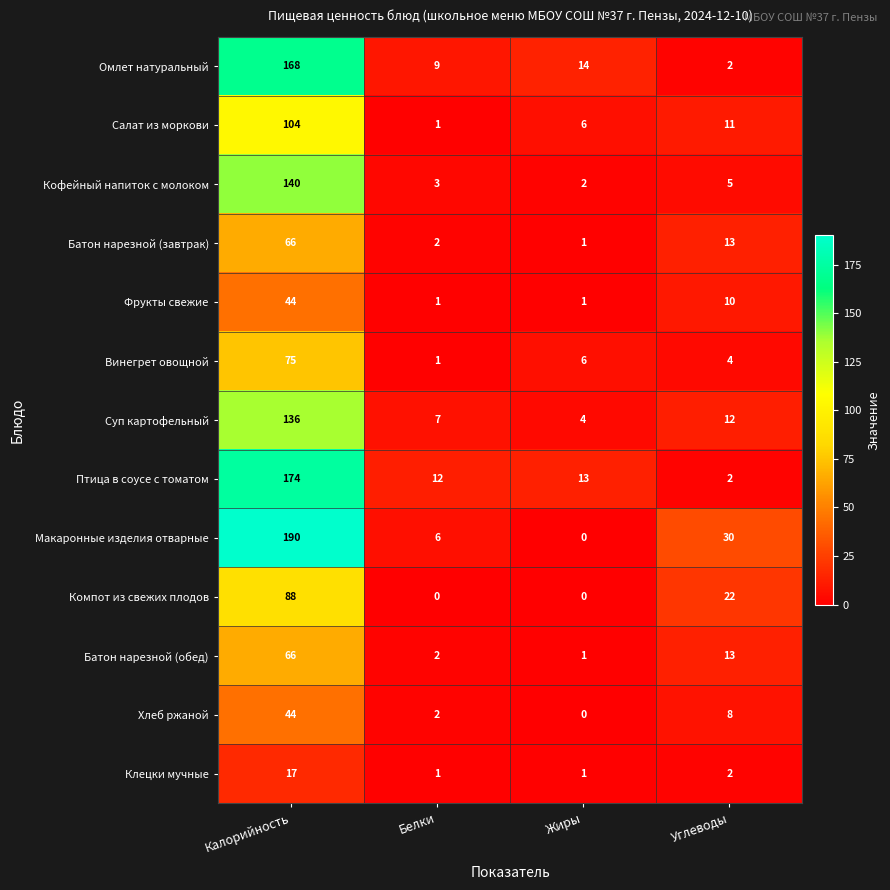

What is the maximum value shown in the chart?

190